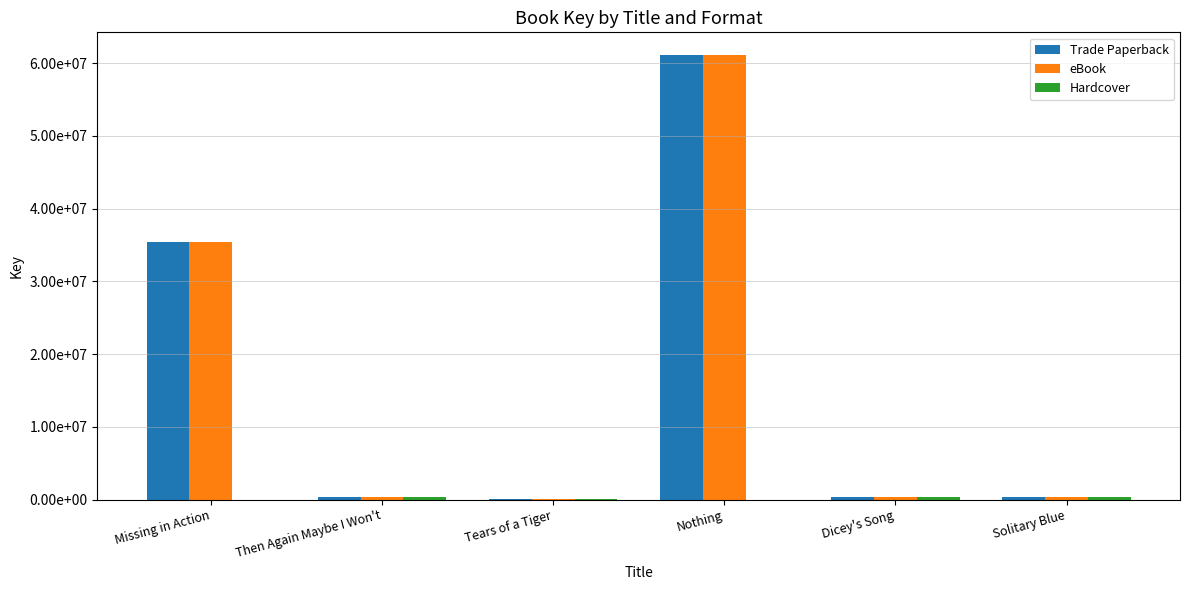

At which label does Hardcover reach its minimum?

Missing in Action